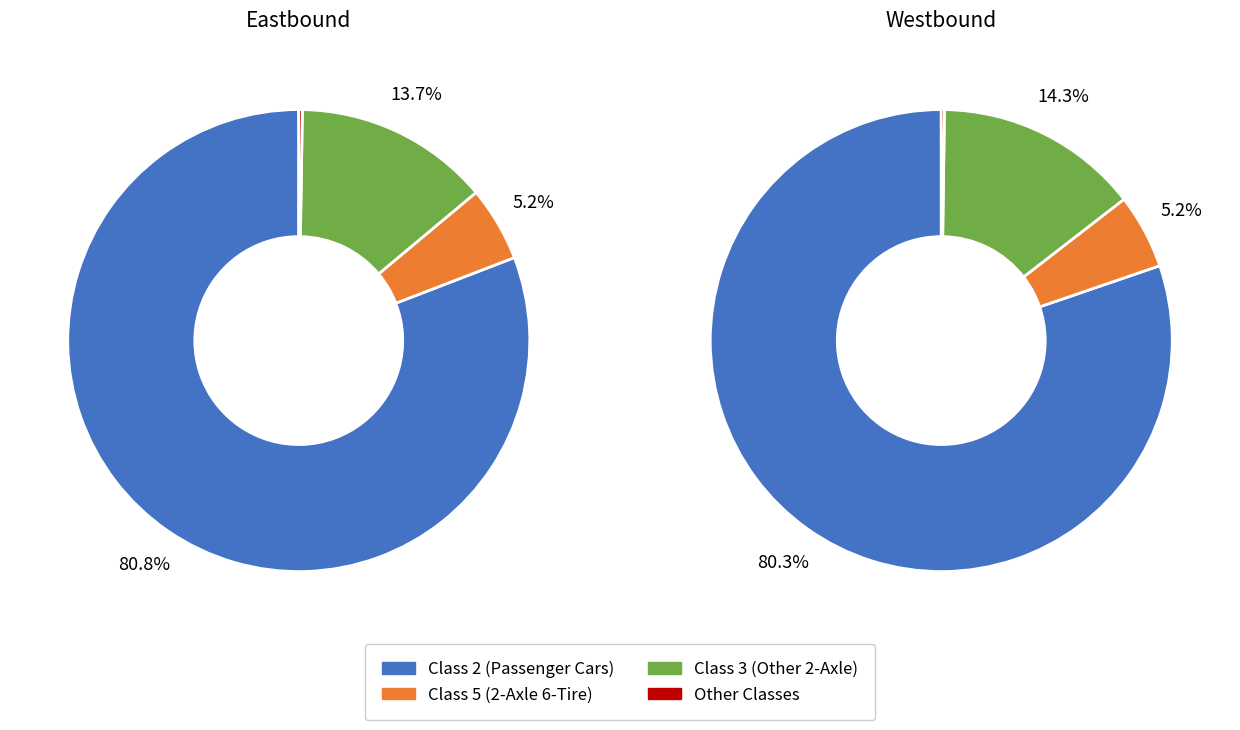

How much of the chart is everything except Class 4?

100.0%